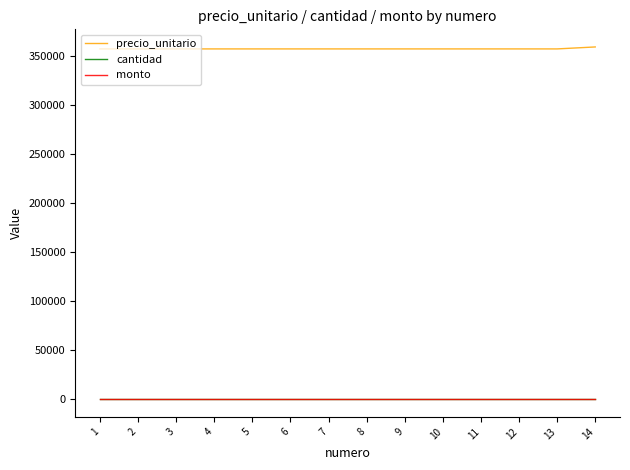

Does the chart have visible grid lines?

No